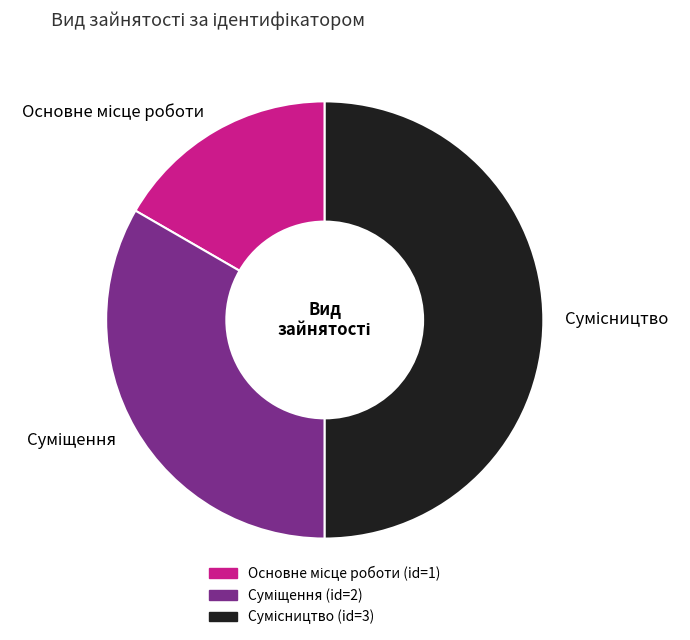

Do Сумісництво and Основне місце роботи together represent more than half of the pie?

Yes